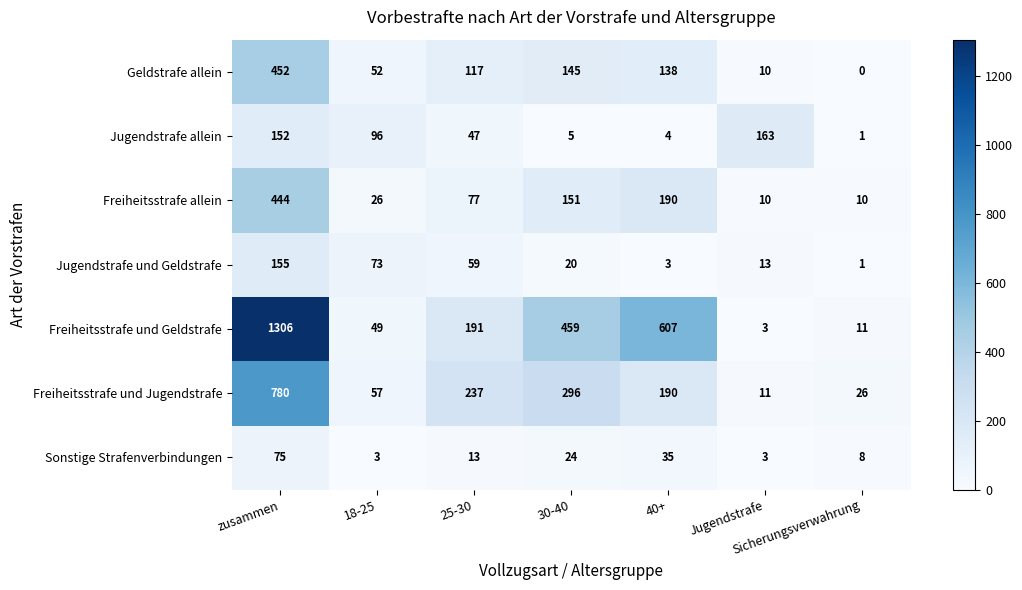

Is it true that Jugendstrafe und Geldstrafe equals 104 at 25-30?

False